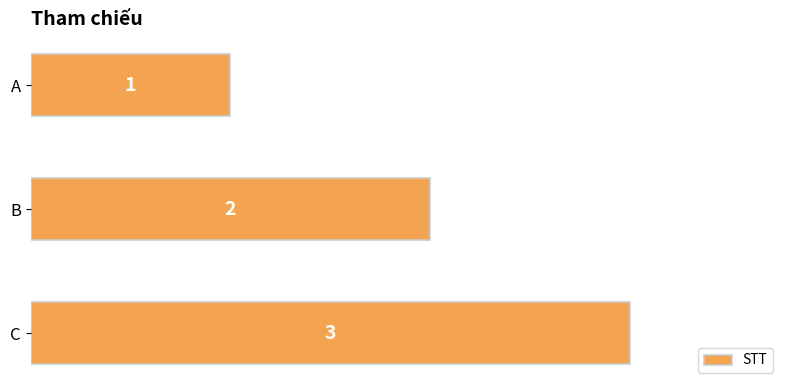

How many bars are there in total?

3